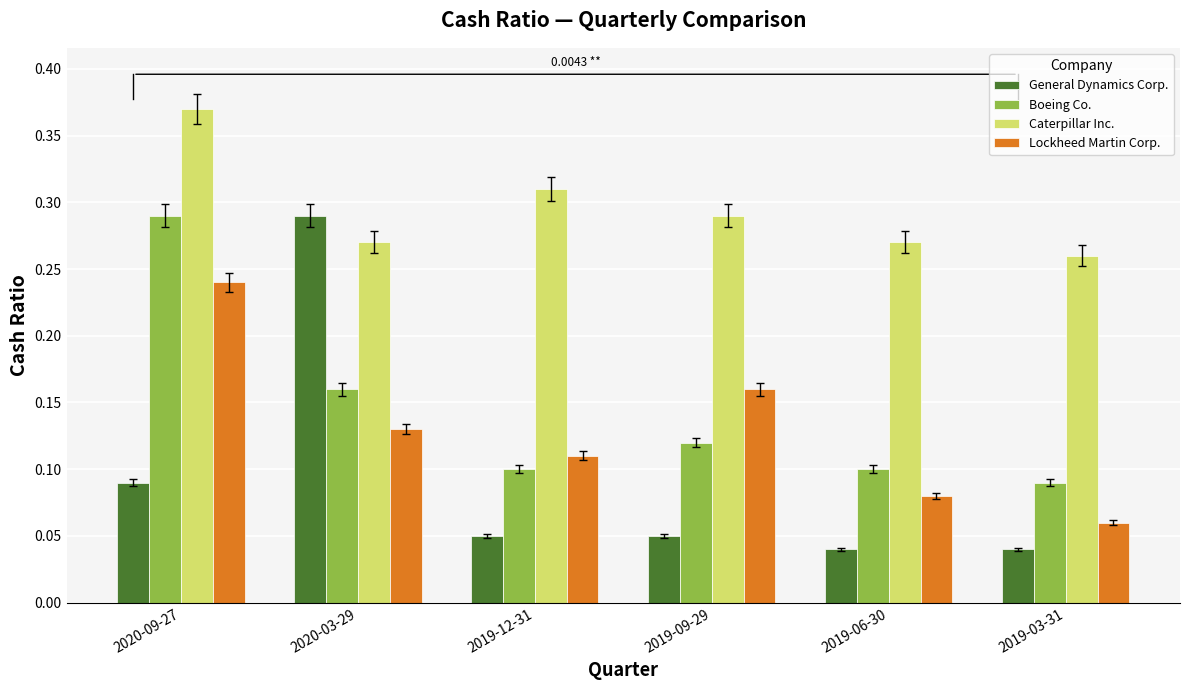

Which series changed the most between 2019-09-29 and 2019-03-31?

Lockheed Martin Corp.